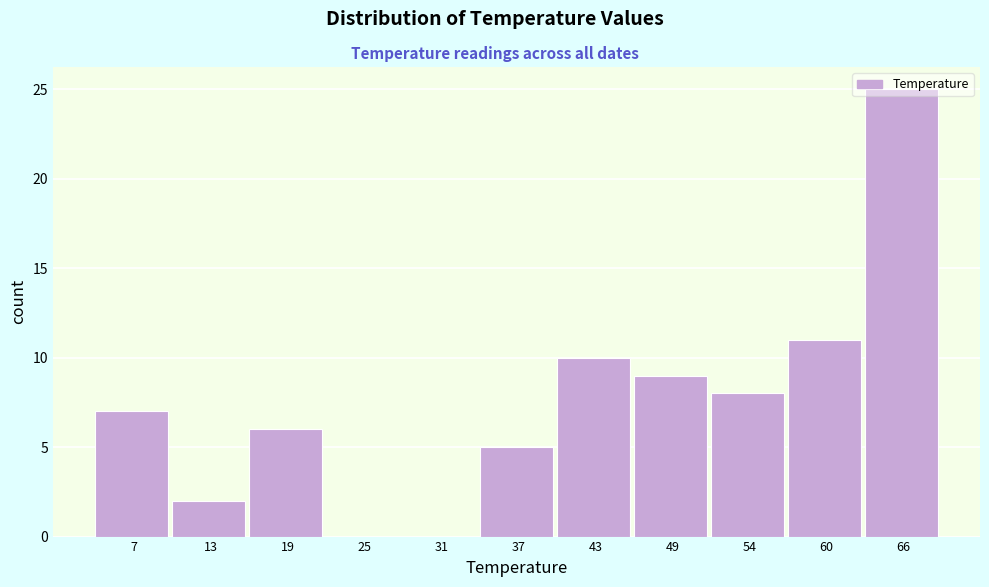

What is the greatest value displayed?

25